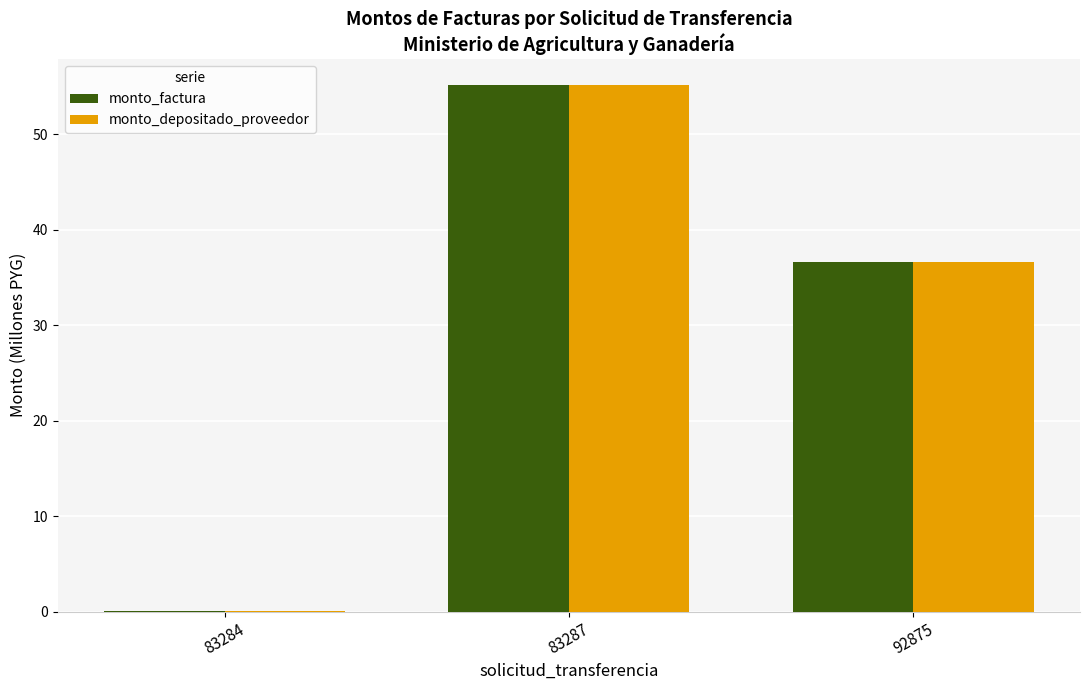

What is the sum of the monto_factura values at 92875 and 83287?

91.7